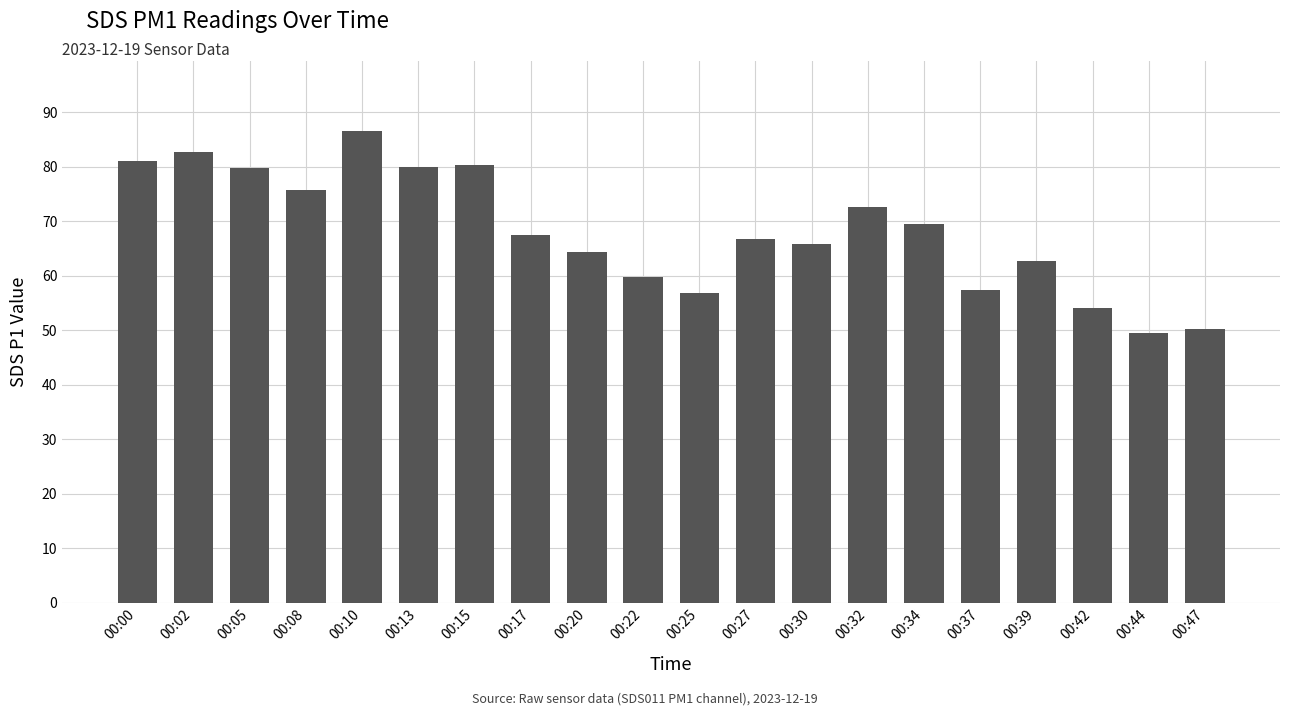

What is the average value?

68.2